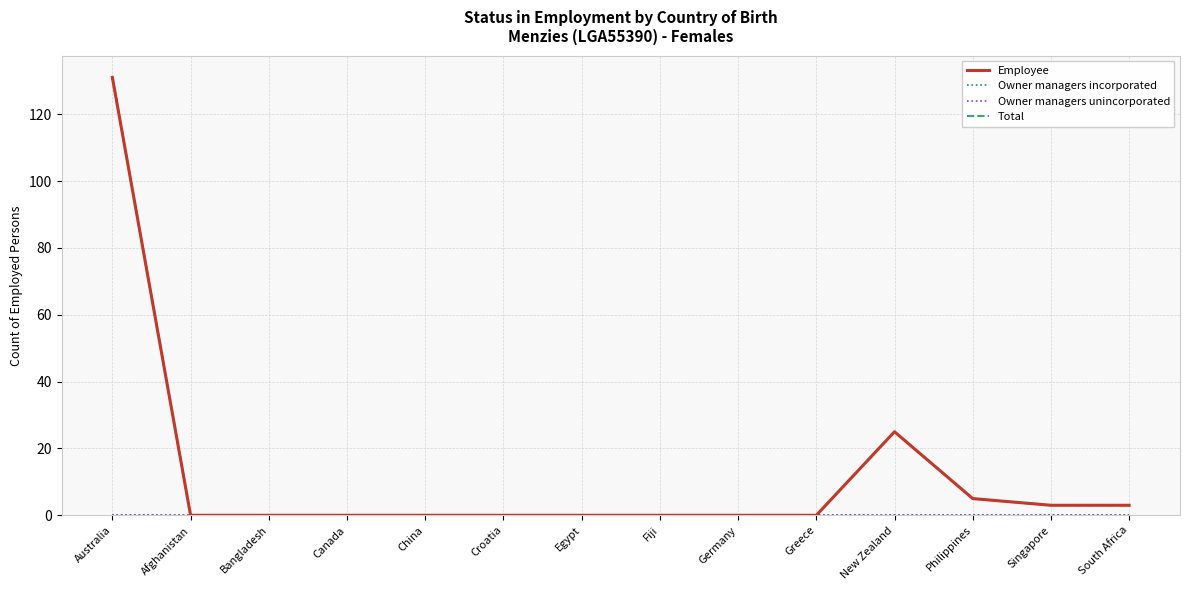

Does the chart have visible grid lines?

Yes